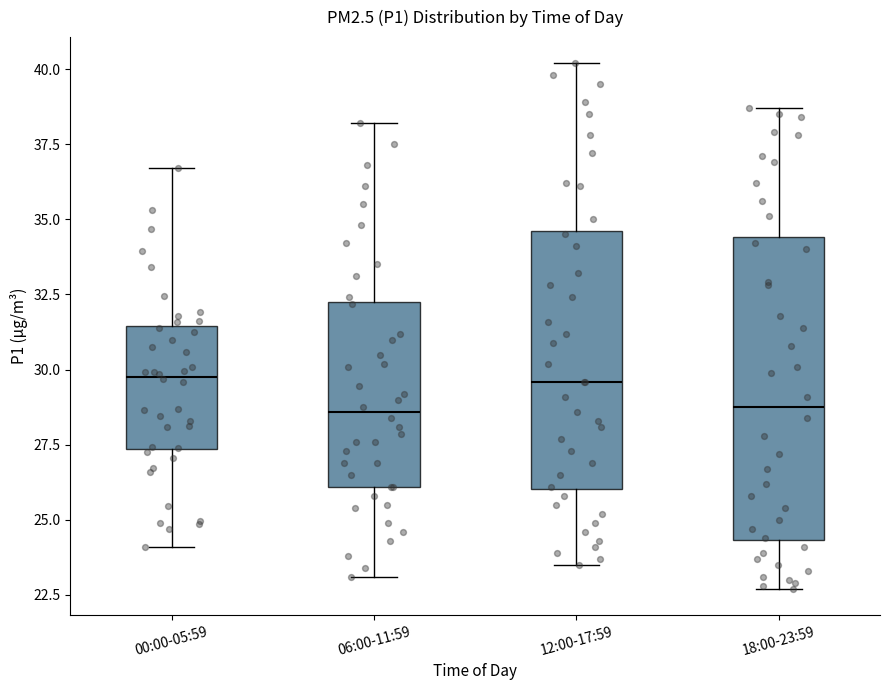

Which box is the tallest, from its lower edge to its upper edge?

18:00-23:59